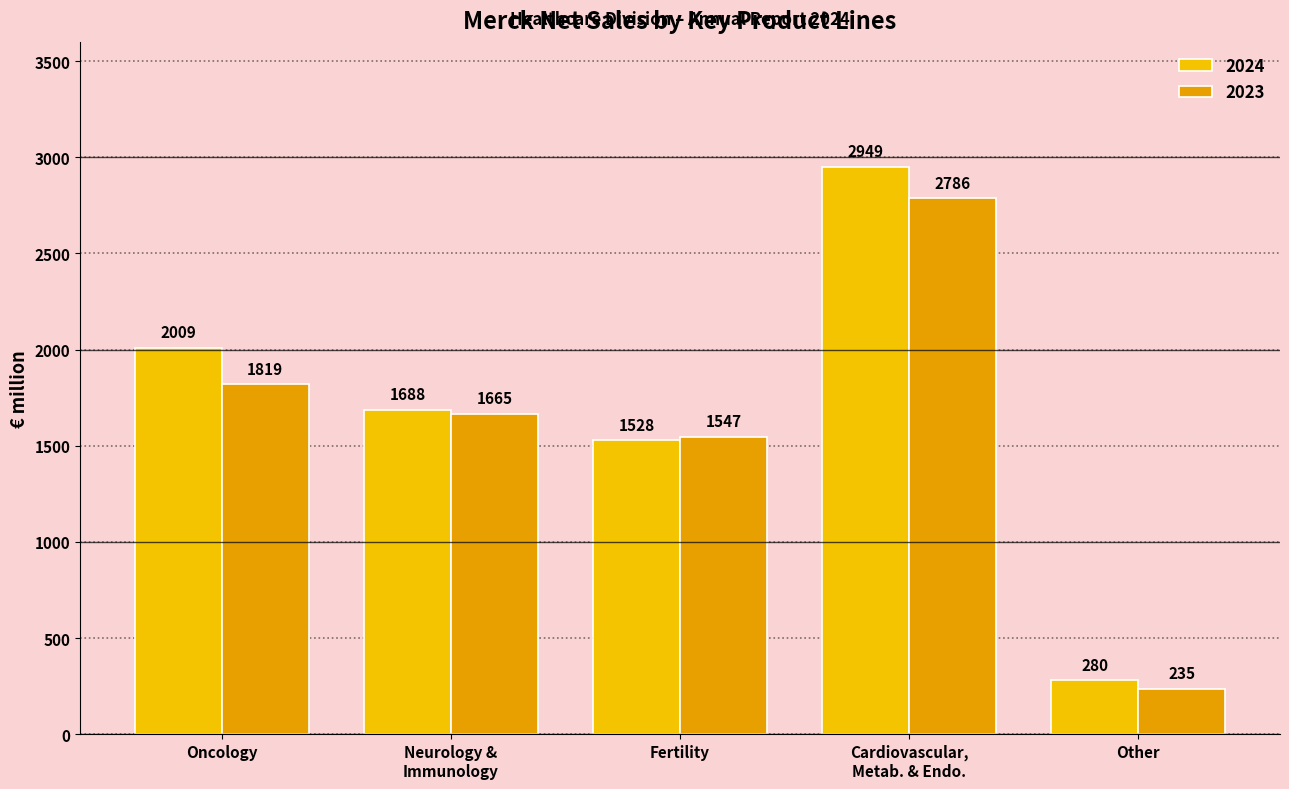

The 2023 series shows 657 at Oncology. True or false?

False